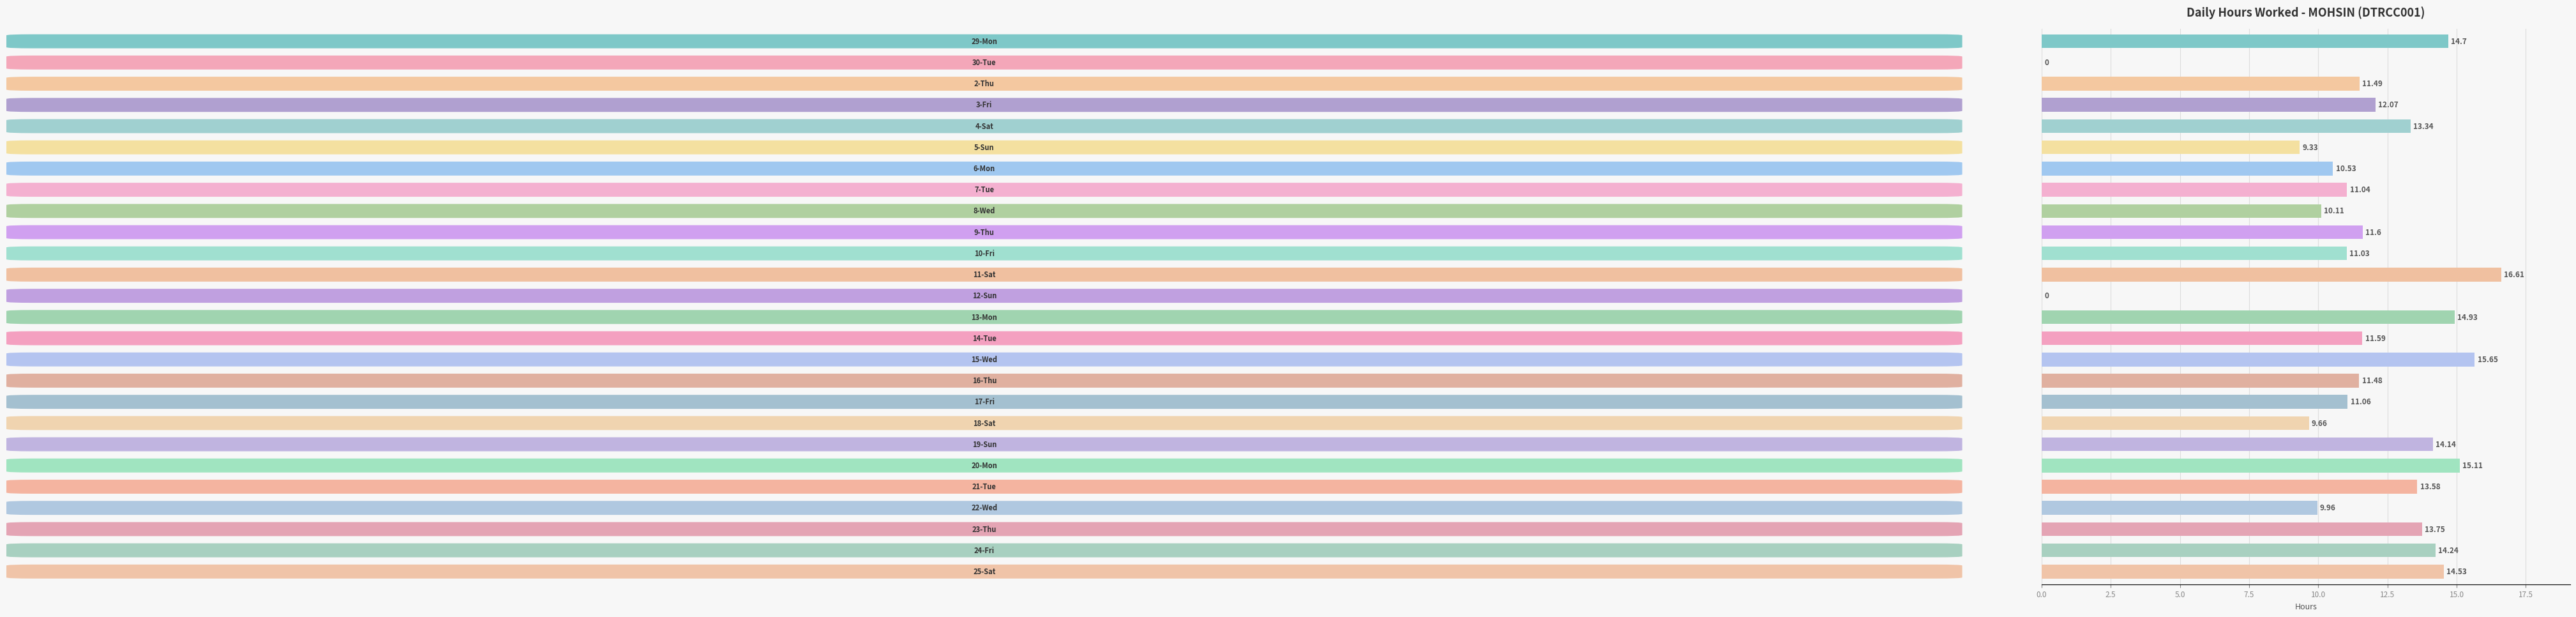

What is the sum of all values?

301.5